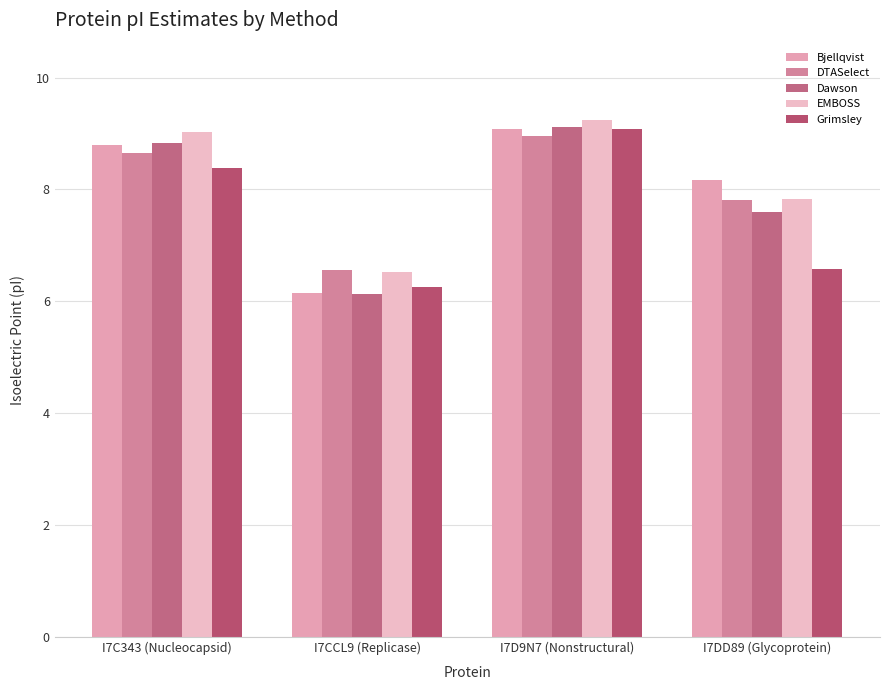

Reading left to right, list all the values displayed in this chart.

Bjellqvist: I7C343 (Nucleocapsid)=8.8	I7CCL9 (Replicase)=6.1	I7D9N7 (Nonstructural)=9.1	I7DD89 (Glycoprotein)=8.2
DTASelect: I7C343 (Nucleocapsid)=8.7	I7CCL9 (Replicase)=6.6	I7D9N7 (Nonstructural)=9.0	I7DD89 (Glycoprotein)=7.8
Dawson: I7C343 (Nucleocapsid)=8.8	I7CCL9 (Replicase)=6.1	I7D9N7 (Nonstructural)=9.1	I7DD89 (Glycoprotein)=7.6
EMBOSS: I7C343 (Nucleocapsid)=9.0	I7CCL9 (Replicase)=6.5	I7D9N7 (Nonstructural)=9.2	I7DD89 (Glycoprotein)=7.8
Grimsley: I7C343 (Nucleocapsid)=8.4	I7CCL9 (Replicase)=6.2	I7D9N7 (Nonstructural)=9.1	I7DD89 (Glycoprotein)=6.6